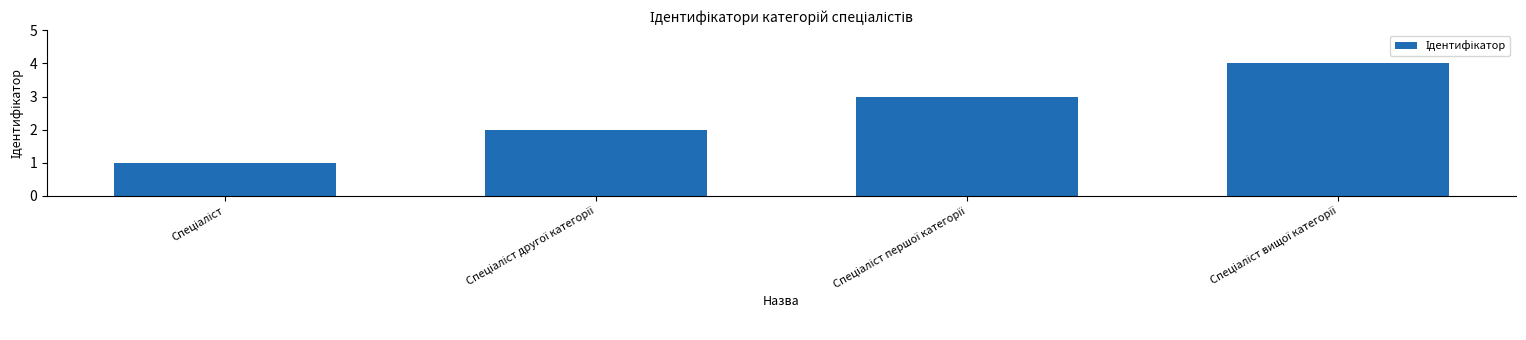

What is the maximum value shown in the chart?

4